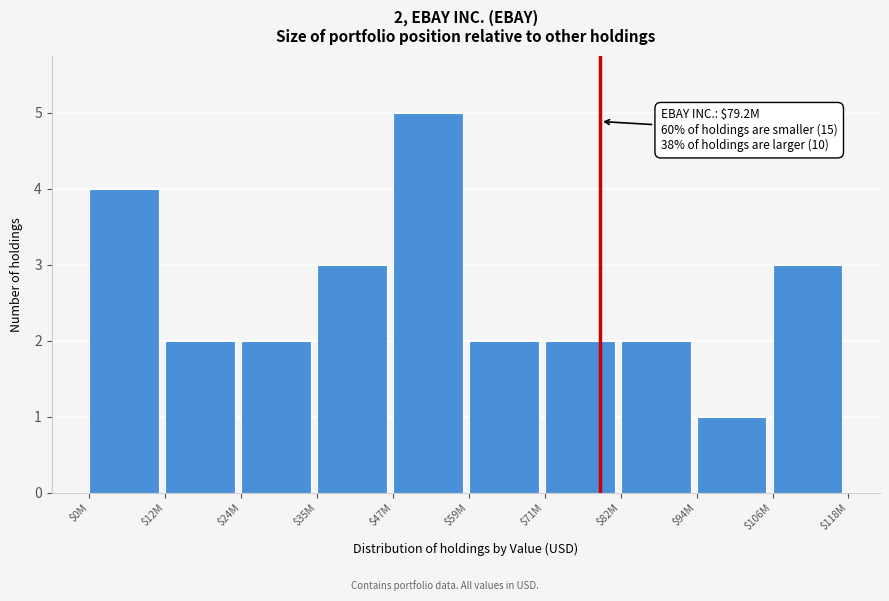

Reading right to left, list all the values displayed in this chart.

3	1	2	2	2	5	3	2	2	4